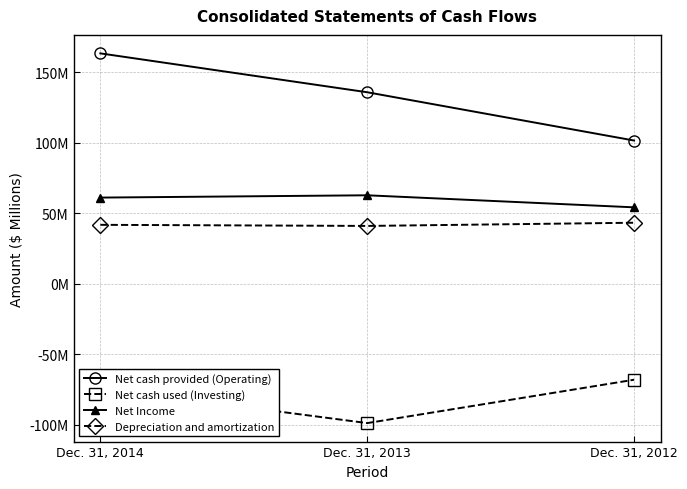

Reading right to left, transcribe all the data shown in this chart.

Net cash provided (Operating): Dec. 31, 2012=101.5	Dec. 31, 2013=135.7	Dec. 31, 2014=163.3
Net cash used (Investing): Dec. 31, 2012=-68.0	Dec. 31, 2013=-98.8	Dec. 31, 2014=-74.1
Net Income: Dec. 31, 2012=54.1	Dec. 31, 2013=62.7	Dec. 31, 2014=61.1
Depreciation and amortization: Dec. 31, 2012=43.2	Dec. 31, 2013=41.0	Dec. 31, 2014=41.8